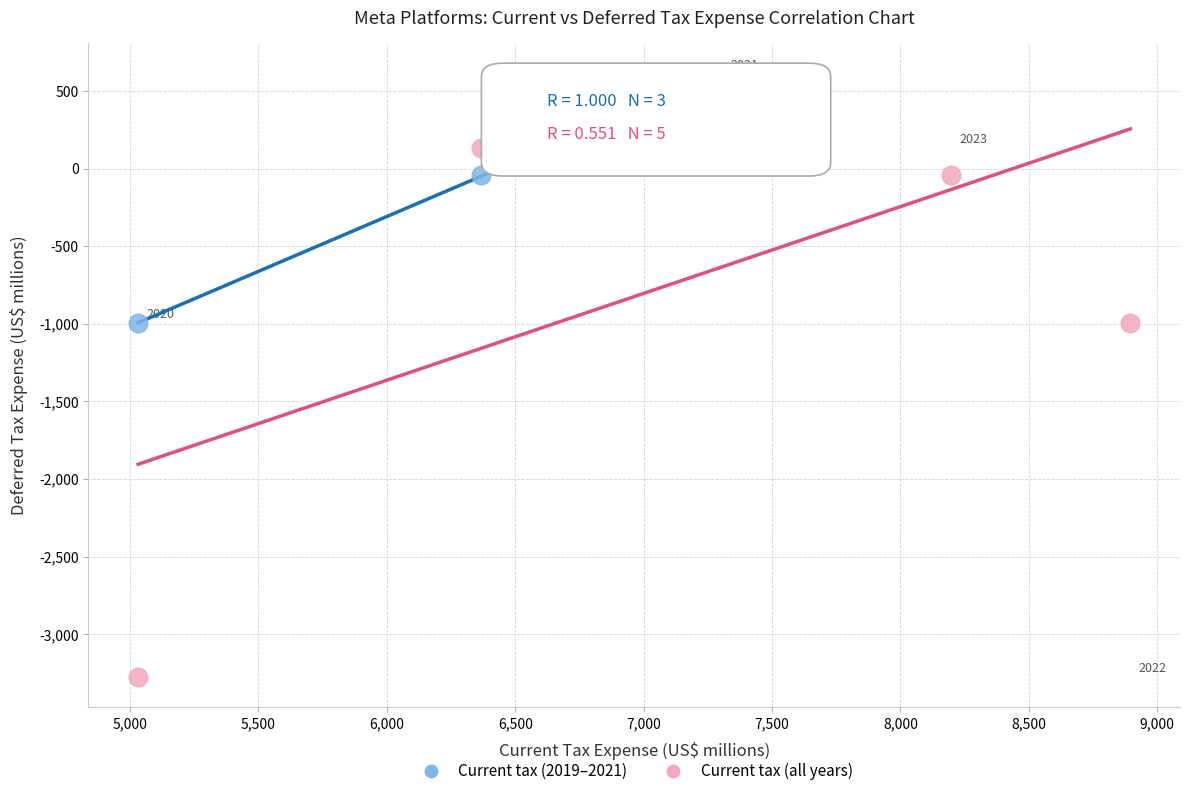

Which series has the widest spread of Y values?

Current tax (all years)